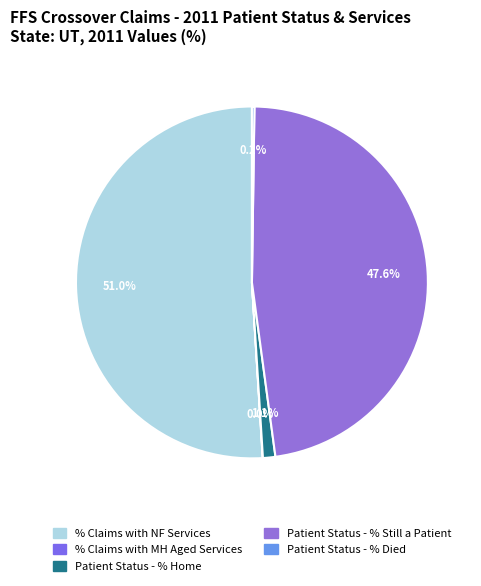

To the nearest percent, what is the average slice percentage?

20%